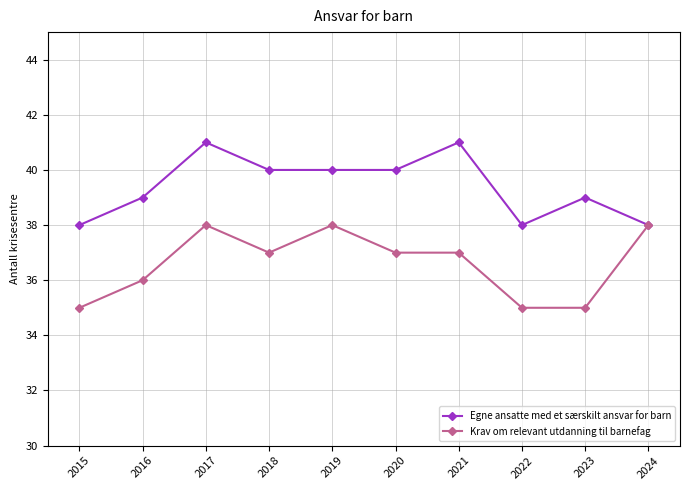

Between 2015 and 2019, which series saw the biggest shift?

Krav om relevant utdanning til barnefag